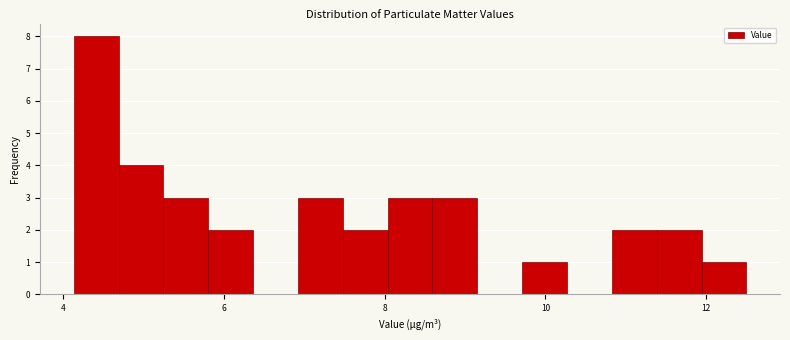

Around what value on the x-axis is the tallest bar? Give the approximate position of its centre, as read against the axis.

4.4